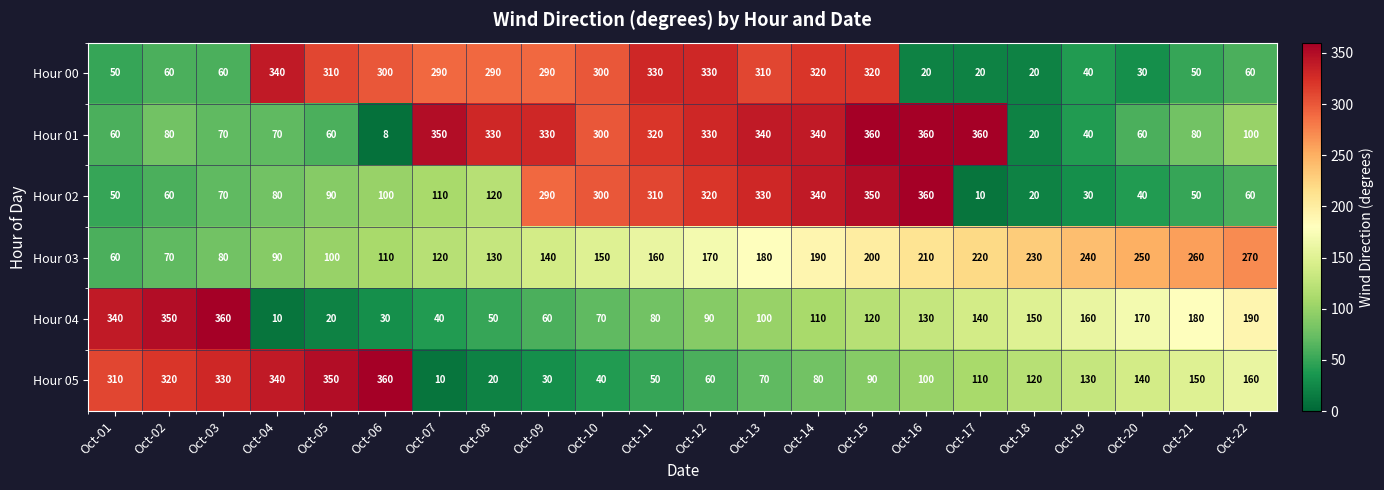

Which series changed the most between Oct-06 and Oct-13?

Hour 01